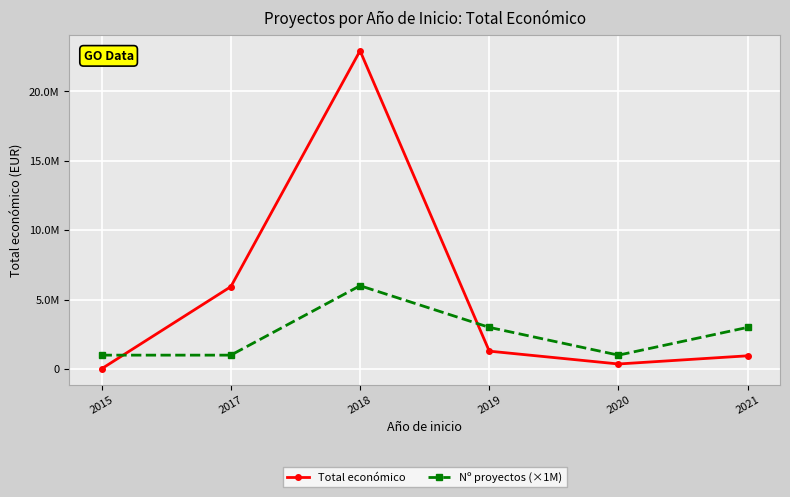

Is the value of Nº proyectos (×1M) at 2018 greater than the value of Total económico at 2019?

Yes